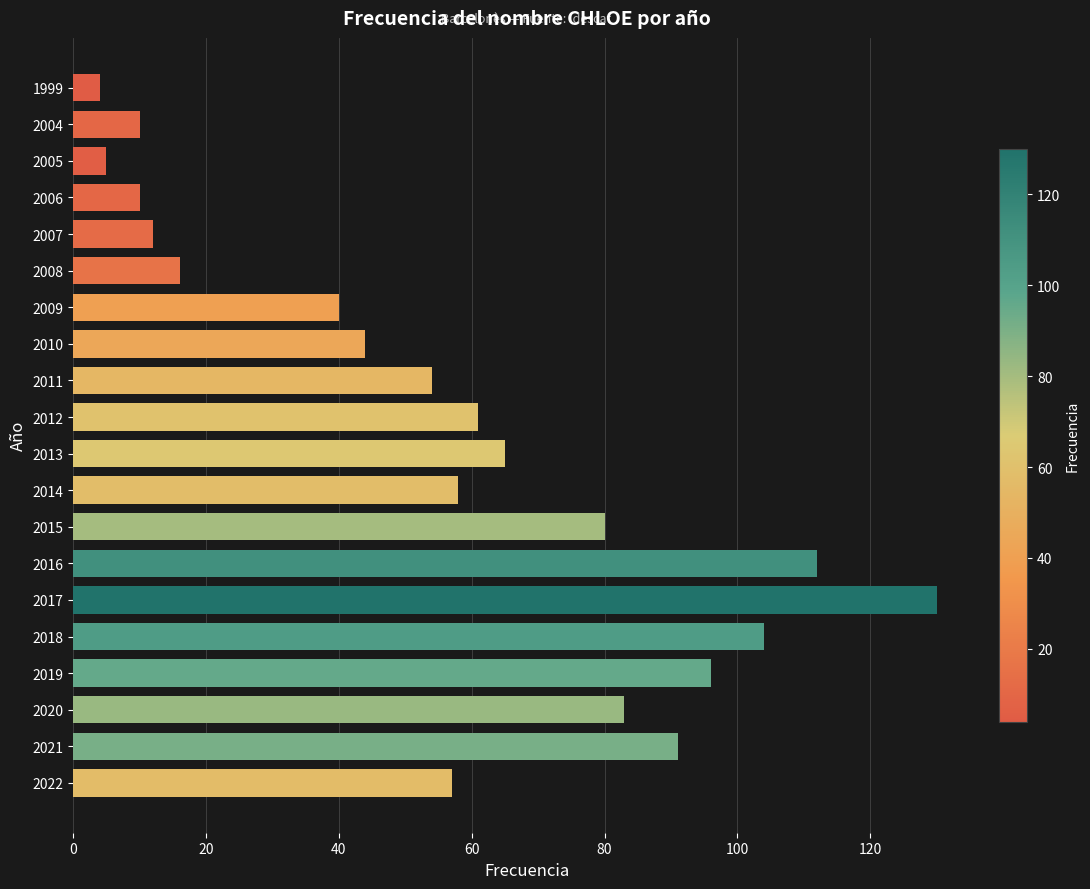

What is the greatest value displayed?

130